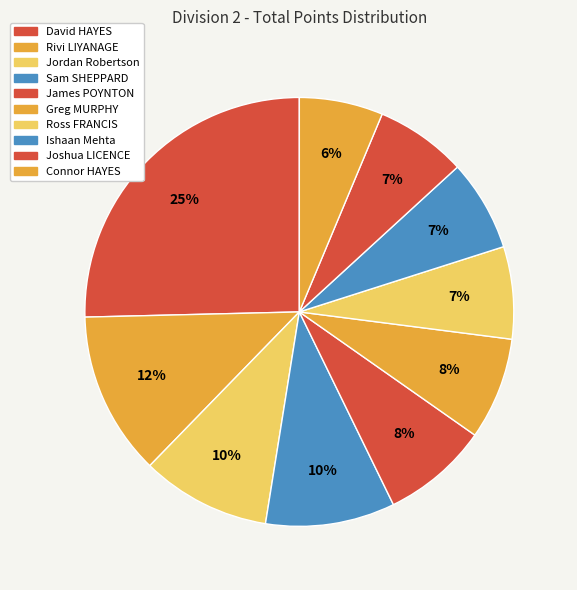

What is the change in value from David HAYES to Greg MURPHY?

-3699